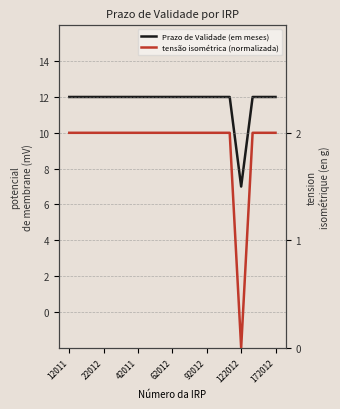

Does the chart have visible grid lines?

No